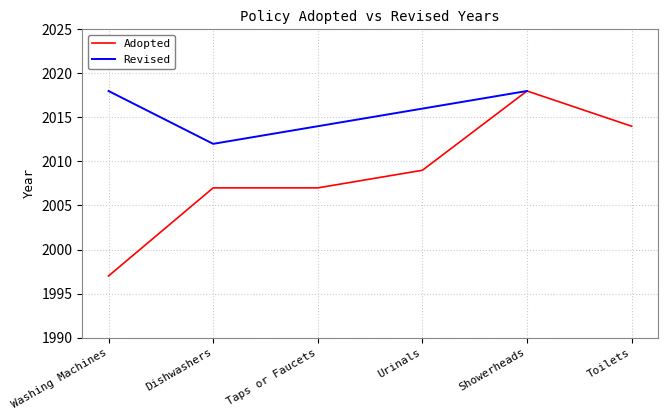

At which label does the data first exceed 2009?

Showerheads